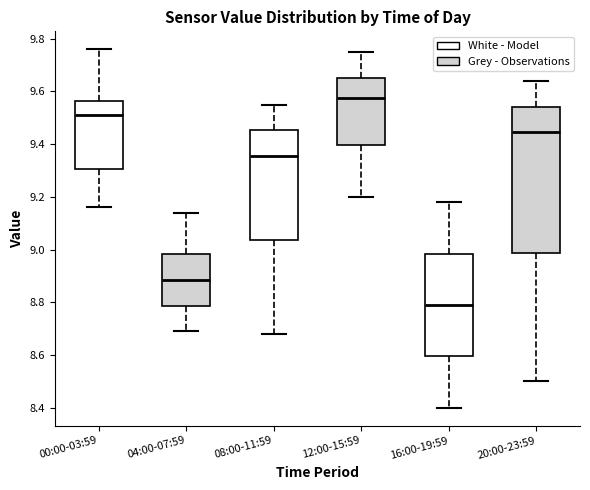

Where is the lower edge of the box for 16:00-19:59 on the y-axis? The values are not printed on the chart, so give them approximately, as read against the axis.

8.60